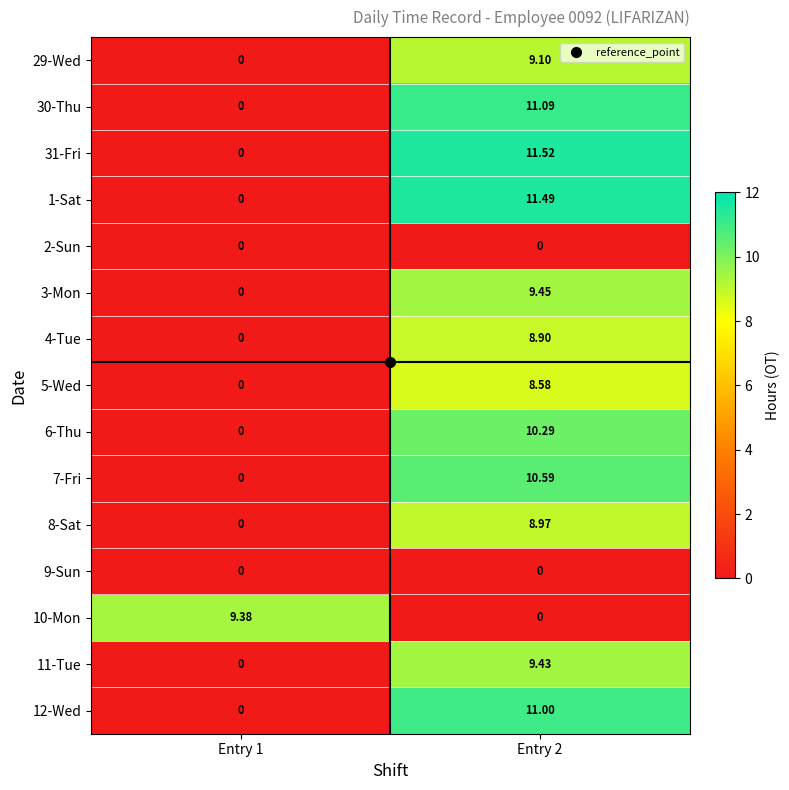

Reading left to right, extract all data points from this chart.

29-Wed: Entry 1=0.0	Entry 2=9.1
30-Thu: Entry 1=0.0	Entry 2=11.1
31-Fri: Entry 1=0.0	Entry 2=11.5
1-Sat: Entry 1=0.0	Entry 2=11.5
2-Sun: Entry 1=0.0	Entry 2=0.0
3-Mon: Entry 1=0.0	Entry 2=9.4
4-Tue: Entry 1=0.0	Entry 2=8.9
5-Wed: Entry 1=0.0	Entry 2=8.6
6-Thu: Entry 1=0.0	Entry 2=10.3
7-Fri: Entry 1=0.0	Entry 2=10.6
8-Sat: Entry 1=0.0	Entry 2=9.0
9-Sun: Entry 1=0.0	Entry 2=0.0
10-Mon: Entry 1=9.4	Entry 2=0.0
11-Tue: Entry 1=0.0	Entry 2=9.4
12-Wed: Entry 1=0.0	Entry 2=11.0